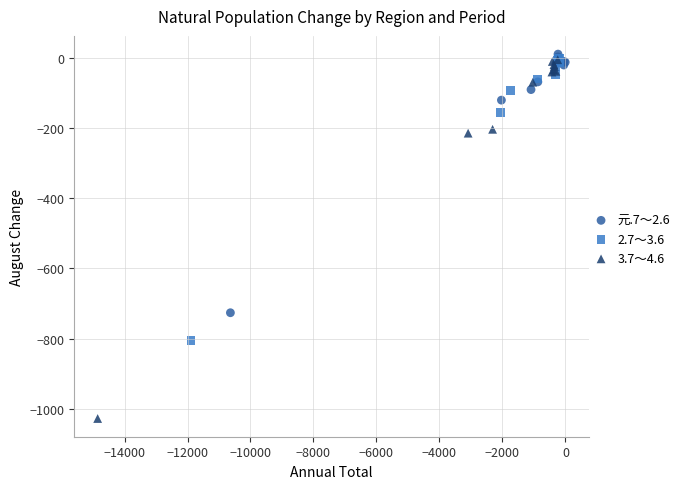

Which series has the widest spread of Y values?

3.7～4.6